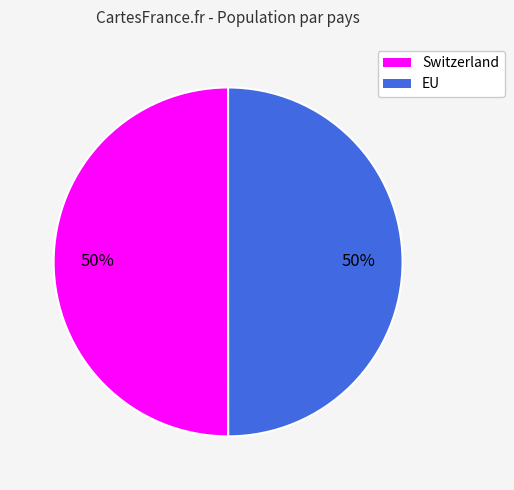

Is the sum of Switzerland and EU greater than half?

Yes